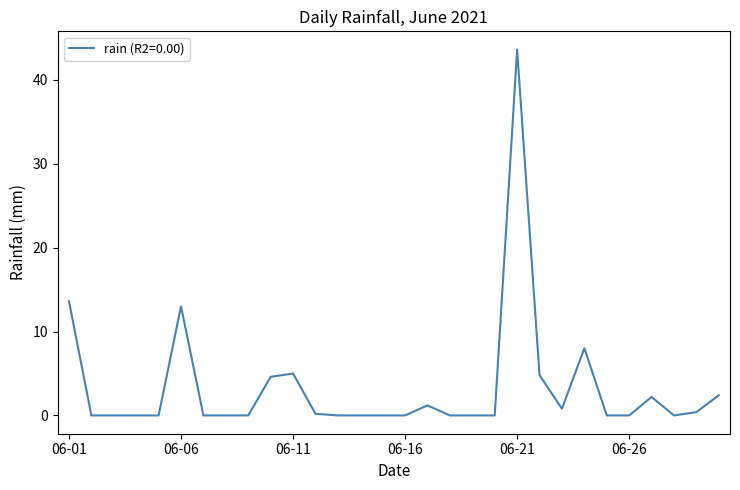

What is the greatest value displayed?

43.6